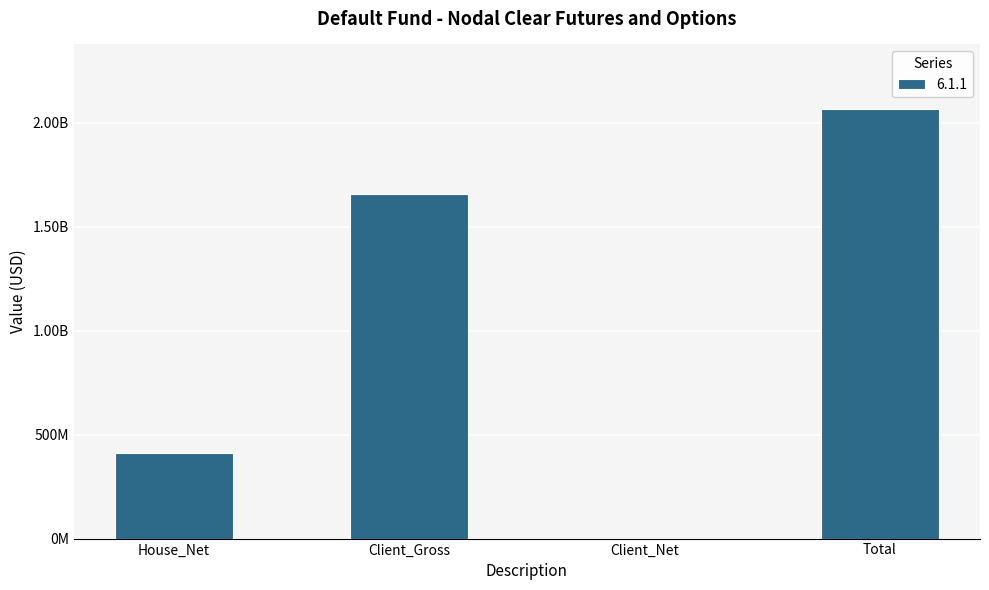

List the labels in order of value, smallest first.

Client_Net, House_Net, Client_Gross, Total